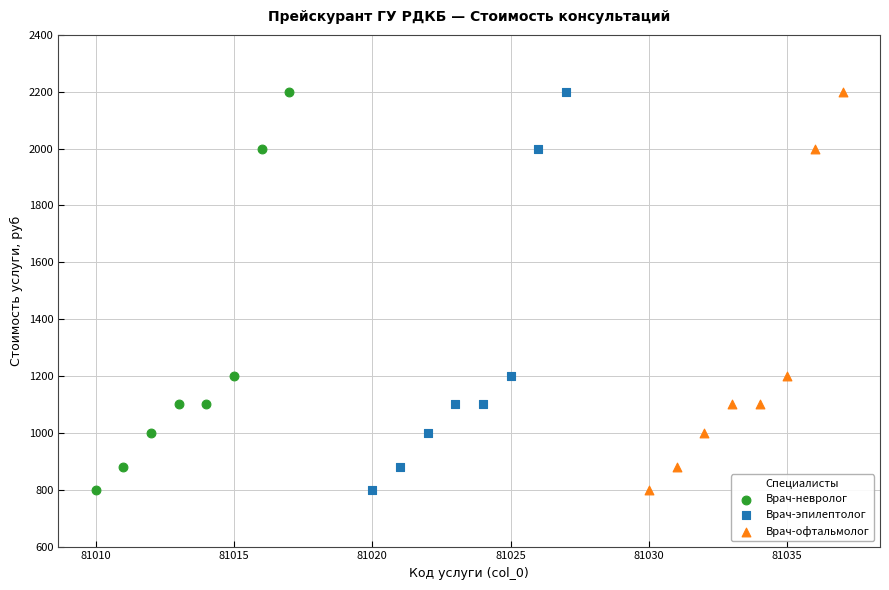

What are all the series names shown in the legend?

Врач-невролог, Врач-эпилептолог, Врач-офтальмолог